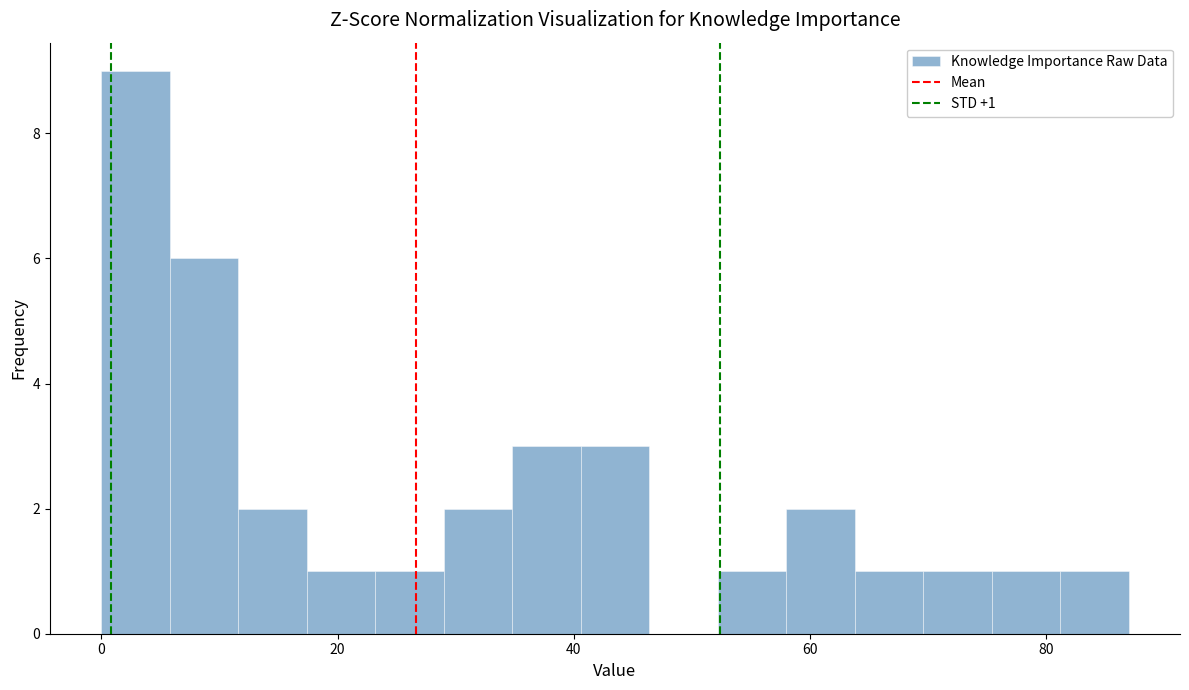

Read against the x-axis, roughly where is the centre of the tallest bar?

2